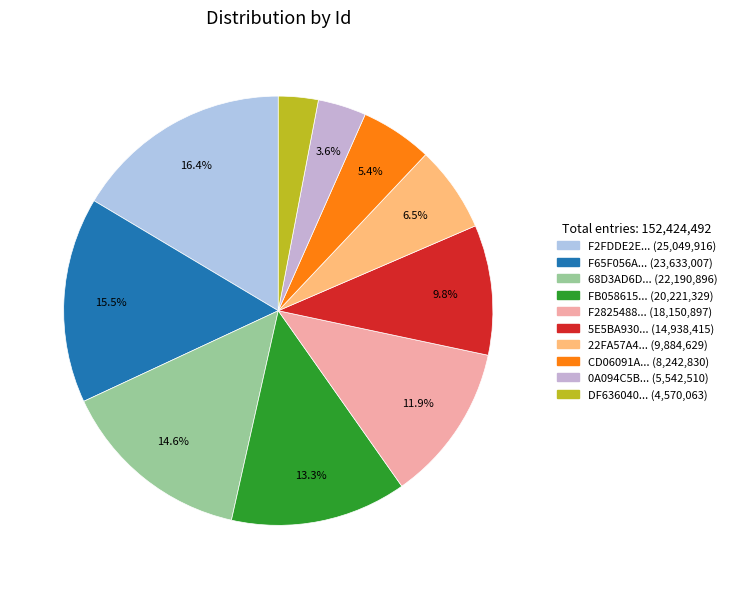

Count the number of slices in the pie.

10